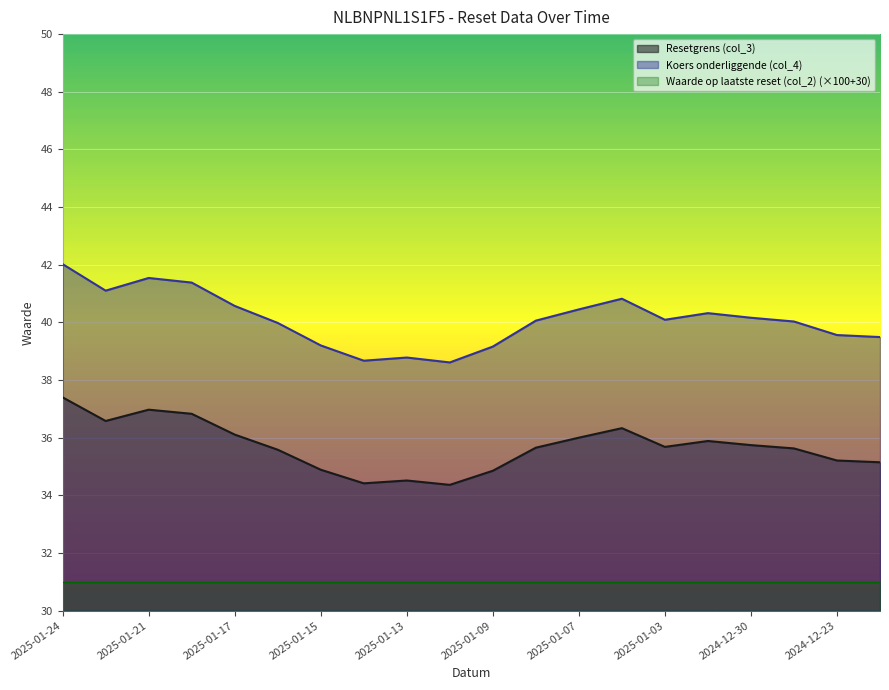

What is the difference between the maximum and minimum values in the Koers onderliggende (col_4) series?

3.4